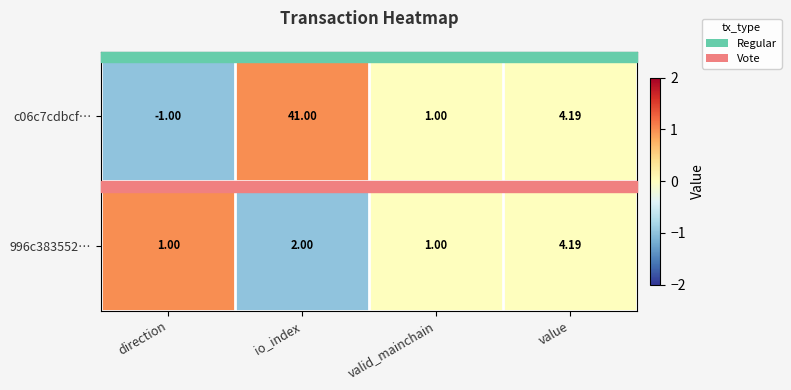

Which category has the lowest value across all series?

direction